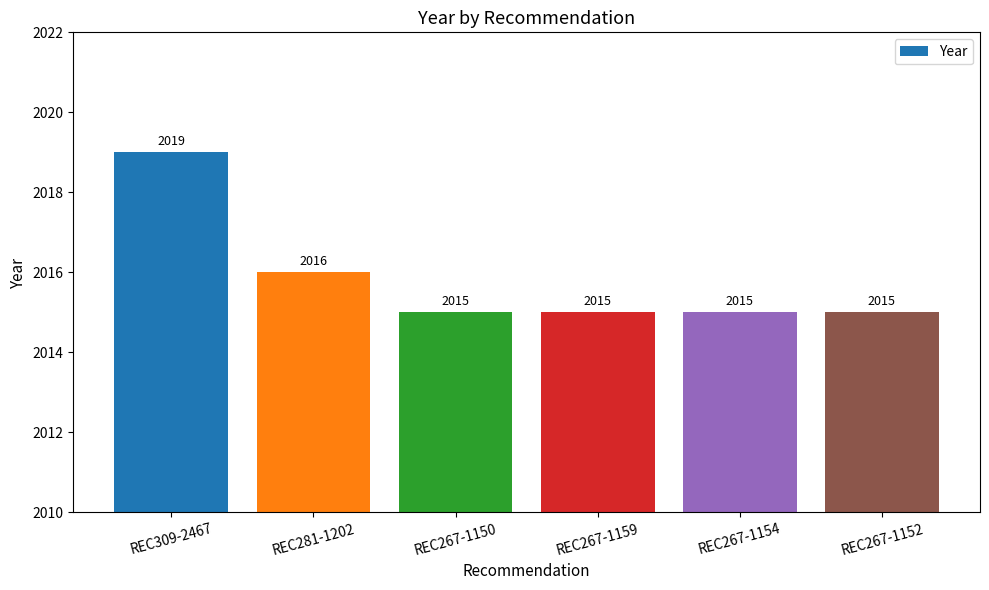

At which label is the value closest to 2017?

REC281-1202